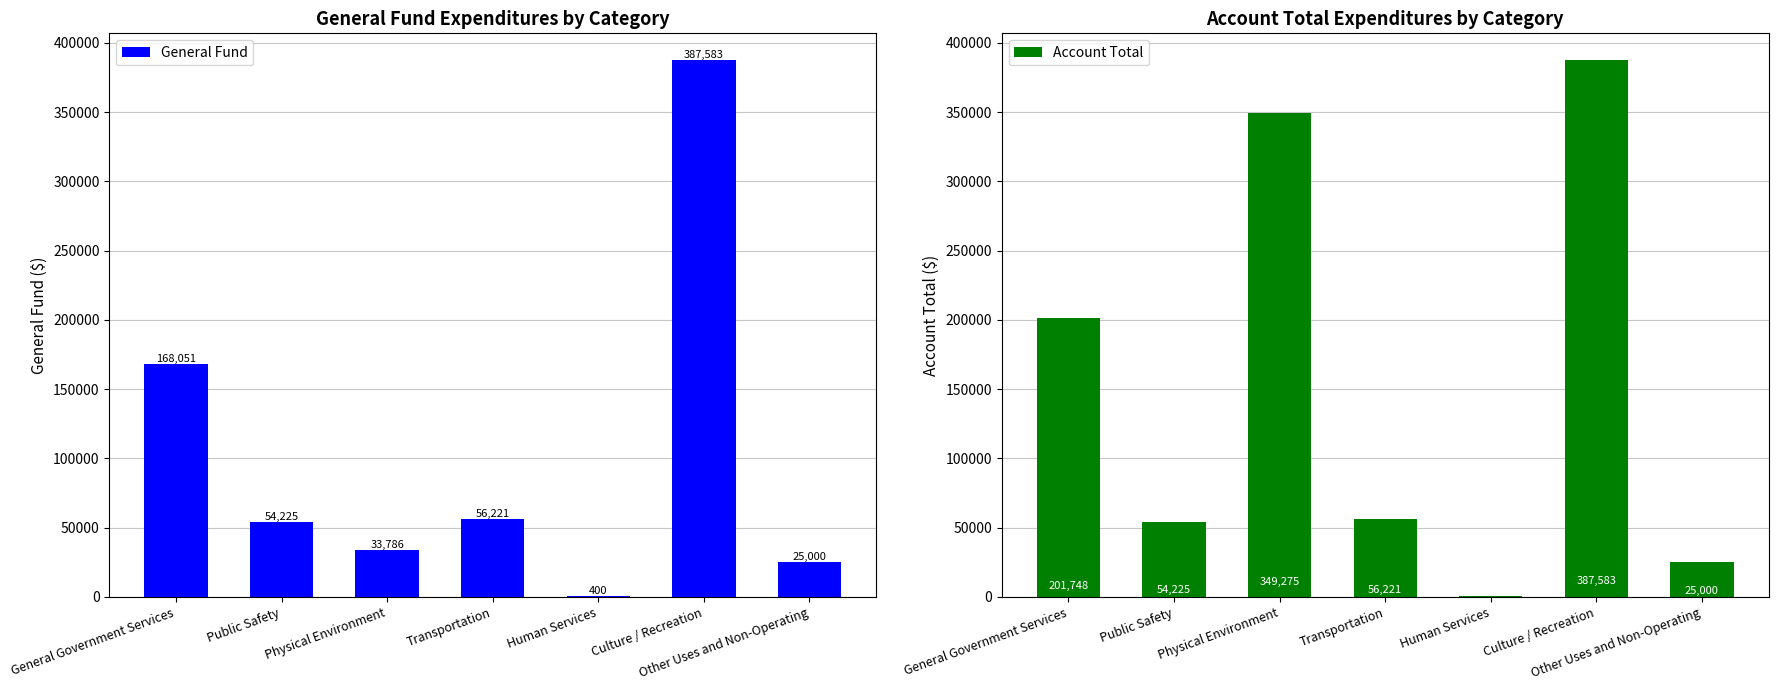

Rank the series by their maximum value, from lowest to highest.

General Fund, Account Total